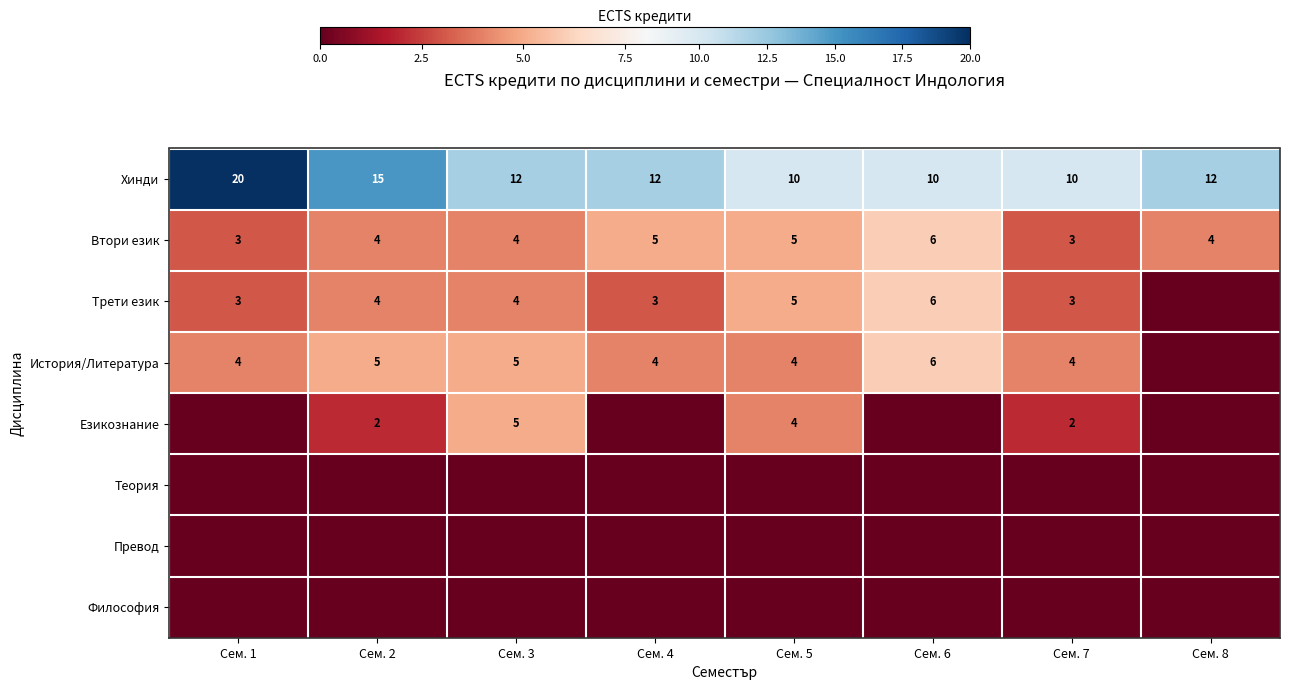

What is the maximum value shown in the chart?

20